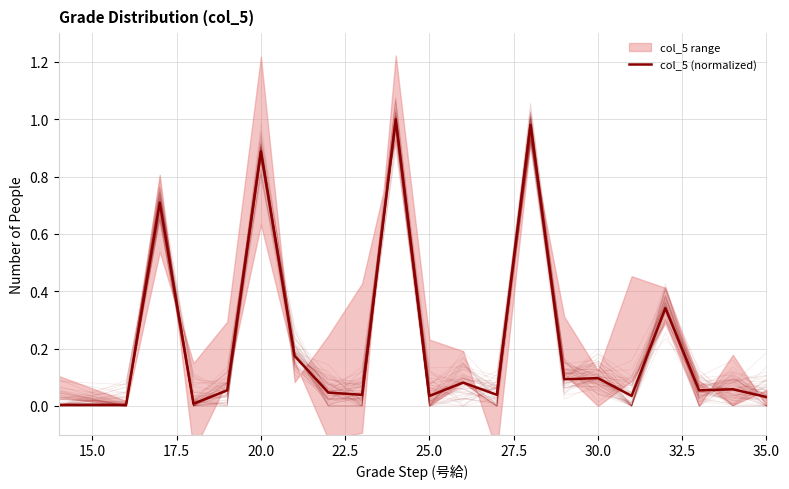

True or false: the data has more than 2 interior local peaks.

True